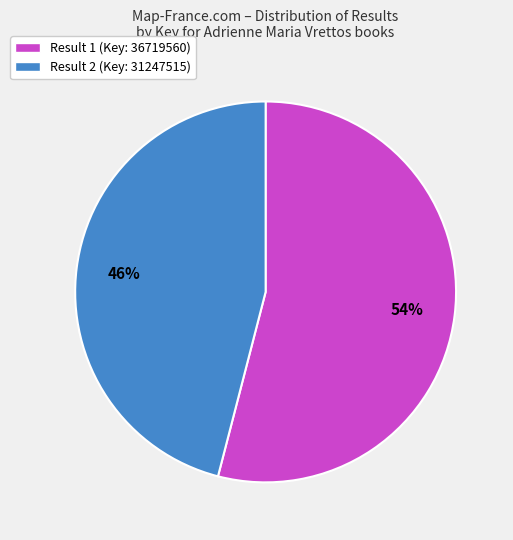

How many slices are in this pie chart?

2